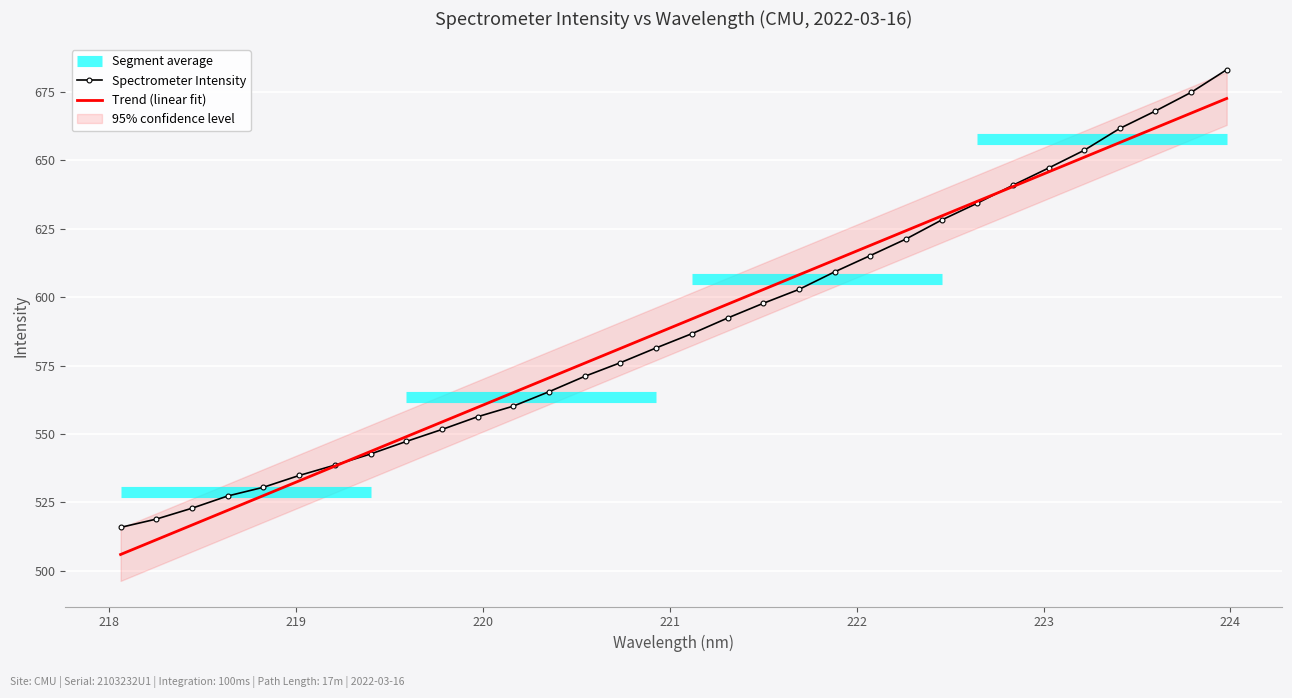

True or false: Trend (linear fit) has a value of 404.8 at 14.

False